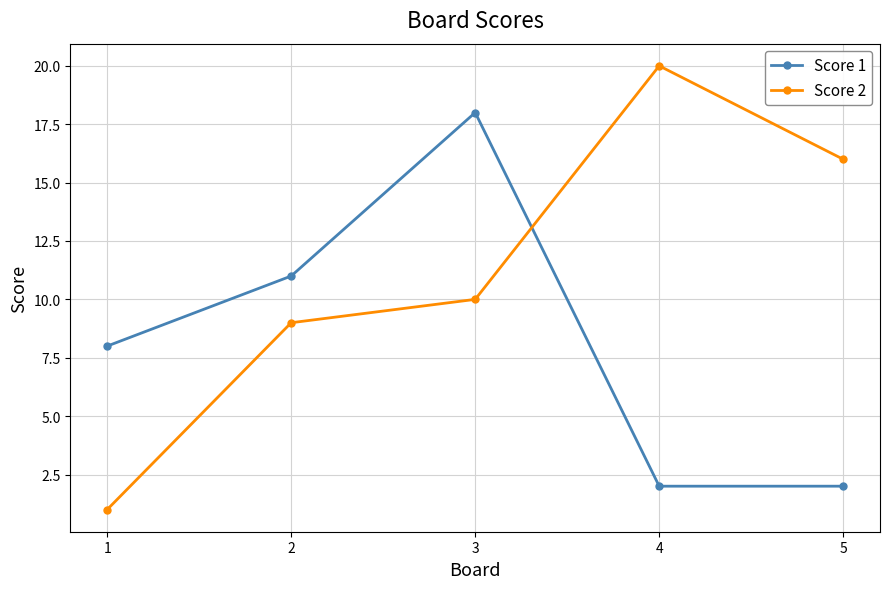

How many distinct data groups are displayed?

2